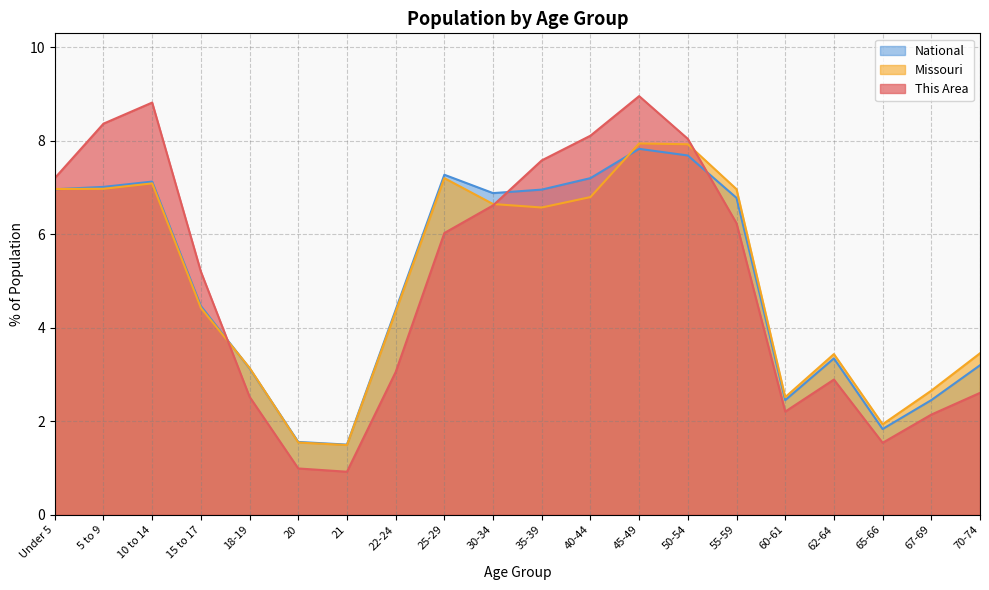

Where is the first local maximum for Missouri?

10 to 14